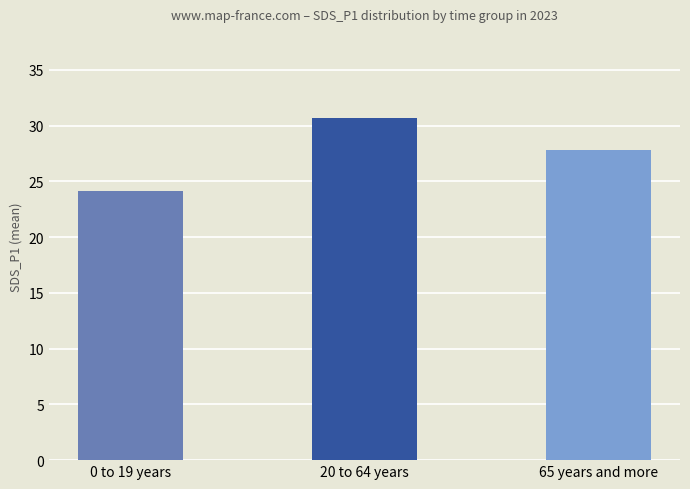

List the labels in order of value, largest first.

20 to 64 years, 65 years and more, 0 to 19 years